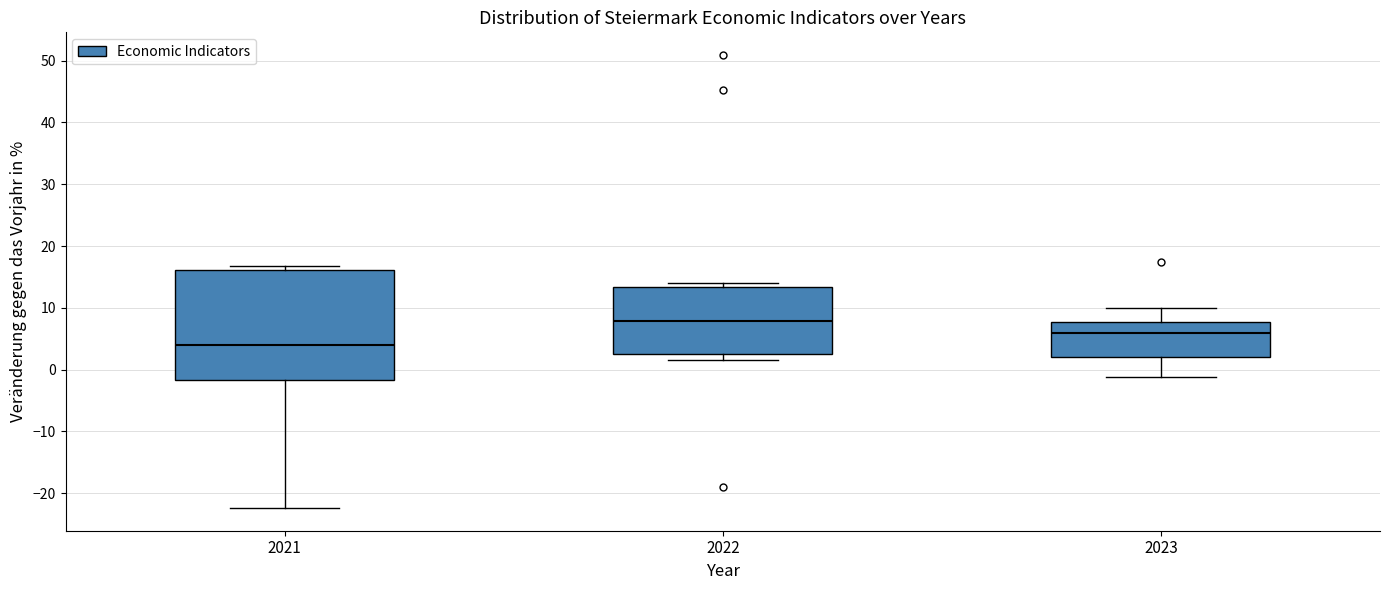

Which box's median line is the highest?

2022